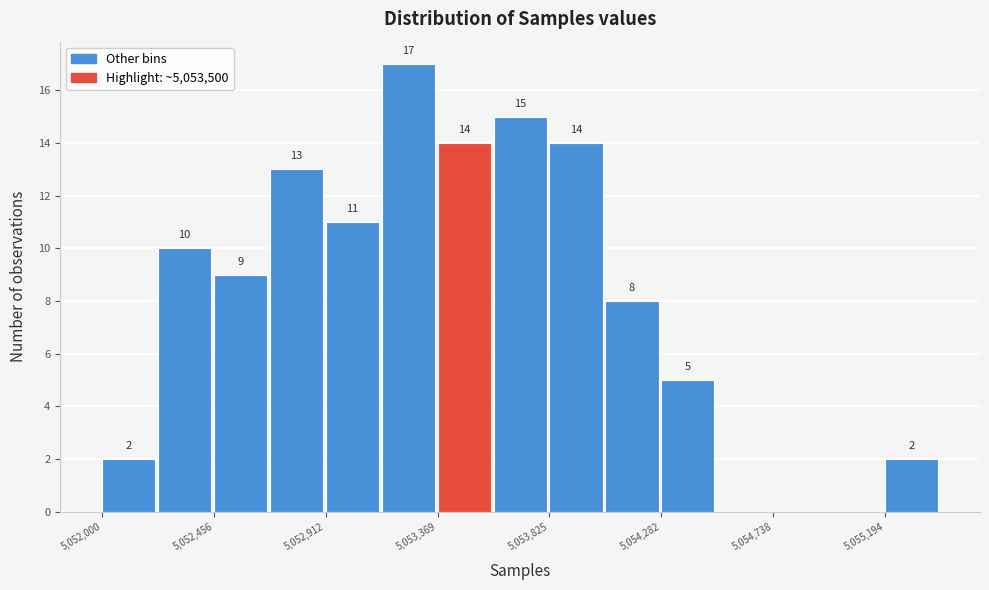

Over which range of the x-axis is the bar tallest?

5053150 to 5053350